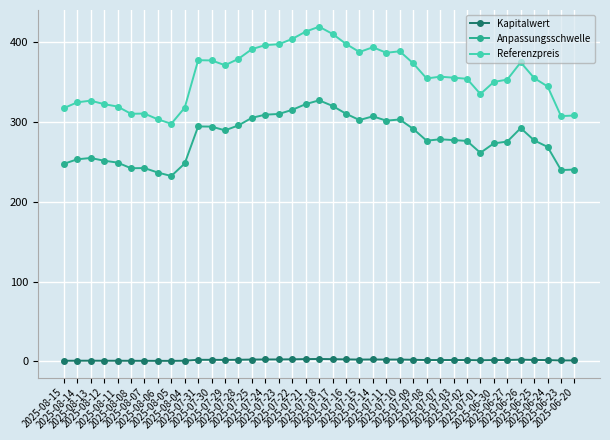

Which series has the largest total across all categories?

Referenzpreis